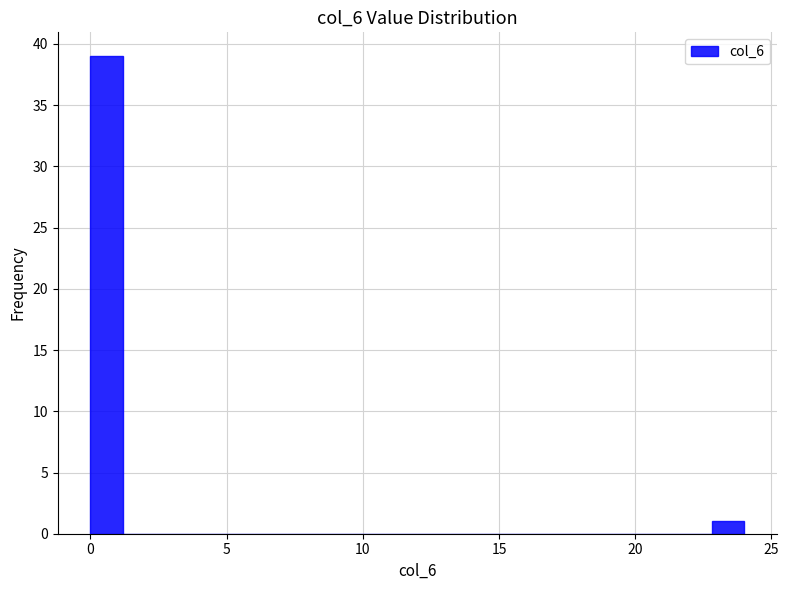

Around what value on the x-axis is the tallest bar? Give the approximate position of its centre, as read against the axis.

0.5